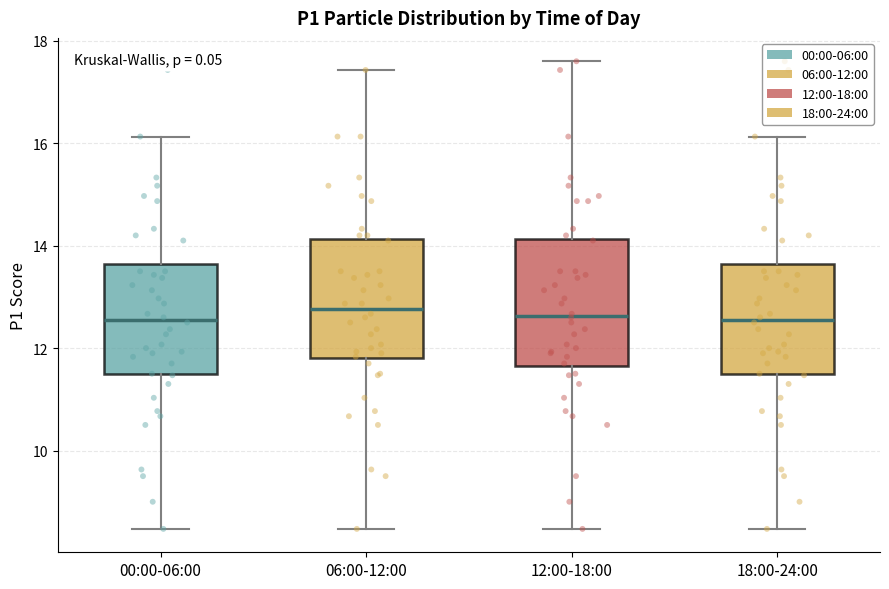

Reading left to right, read every box against the y-axis: the position of its median line, the range the box covers, and the ends of its whiskers. The values are not printed on the chart, so give them approximately, as read against the axis.

00:00-06:00: median 12.6, box 11.4 to 13.6, whiskers 8.4 to 16.2
06:00-12:00: median 12.8, box 11.8 to 14.2, whiskers 8.4 to 17.4
12:00-18:00: median 12.6, box 11.6 to 14.2, whiskers 8.4 to 17.6
18:00-24:00: median 12.6, box 11.4 to 13.6, whiskers 8.4 to 16.2